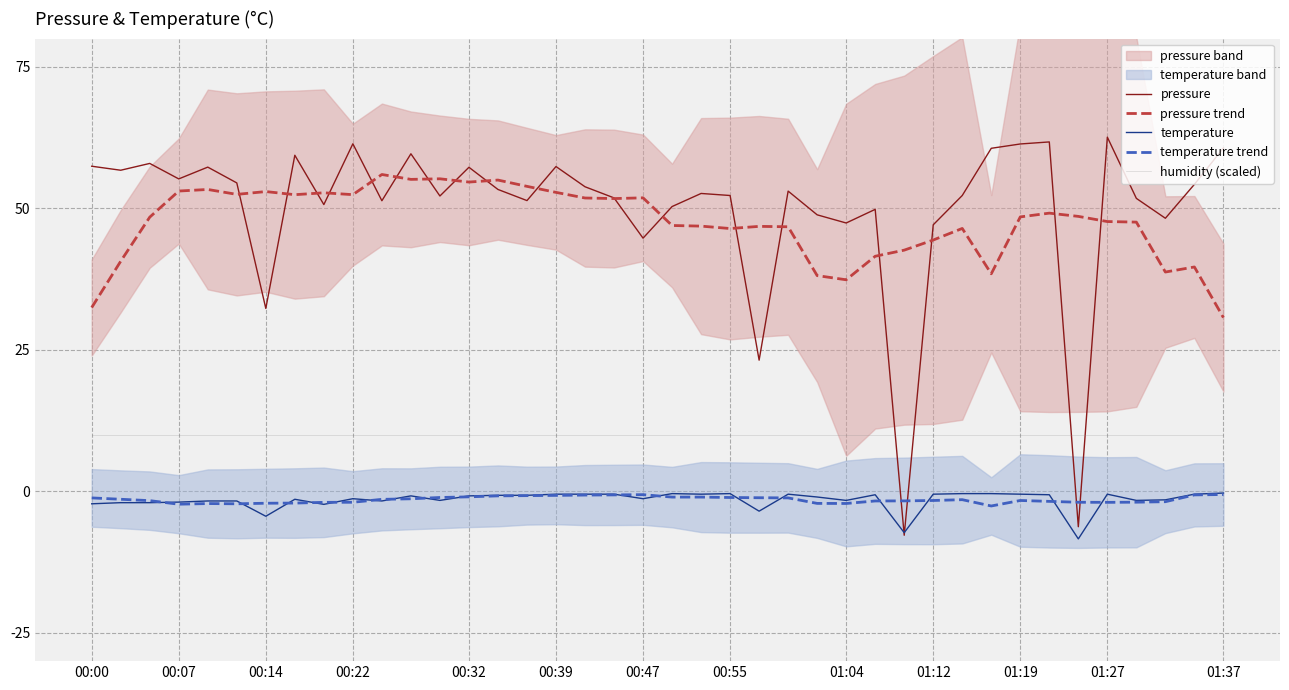

How many times do humidity (scaled) and pressure cross each other?

4